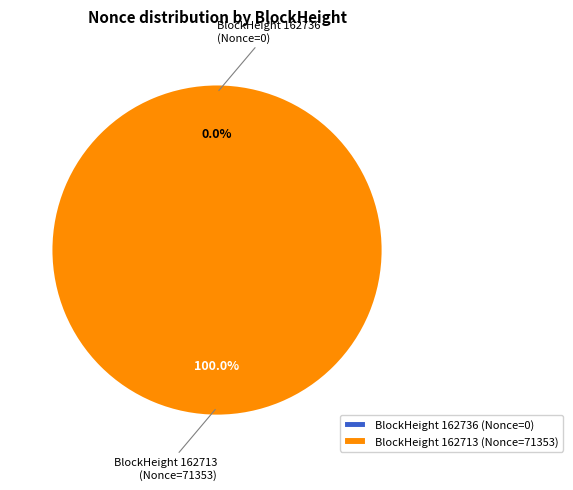

What percentage is NOT represented by 162736?

100.0%